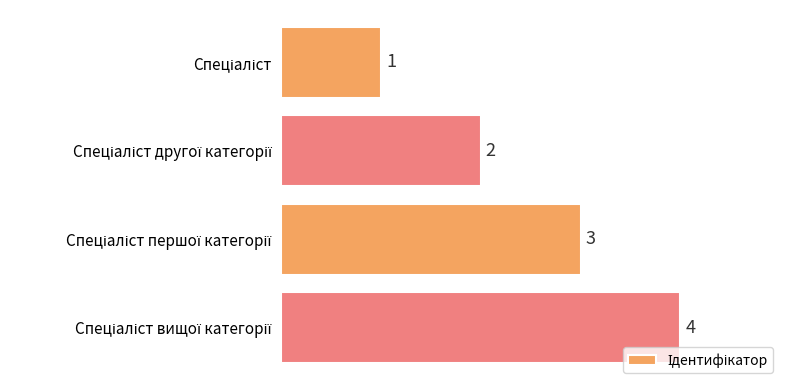

How many values are between 2 and 4?

3